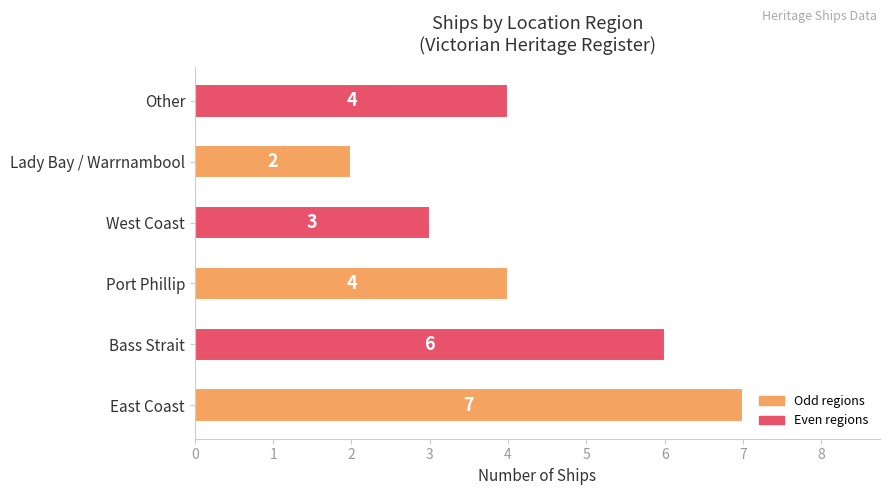

At which category does the chart reach its minimum across all series?

Lady Bay / Warrnambool